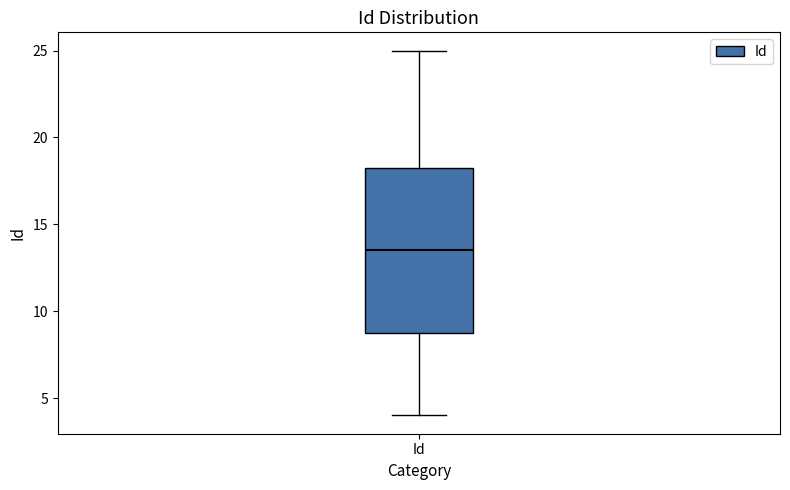

Transcribe this box plot: give where the median line is, the range the box spans, and where the two whiskers end, as read against the y-axis. The values are not printed on the chart, so give them approximately, as read against the axis.

median 13.5, box 9.0 to 18.5, whiskers 4.0 to 25.0